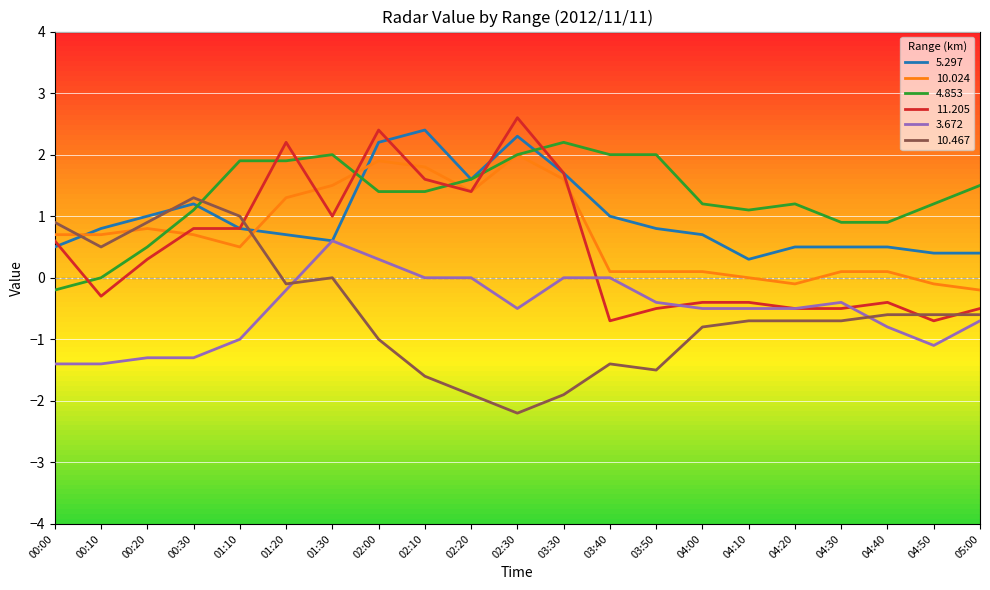

Where do 5.297 and 10.467 first cross each other?

00:00 and 00:10